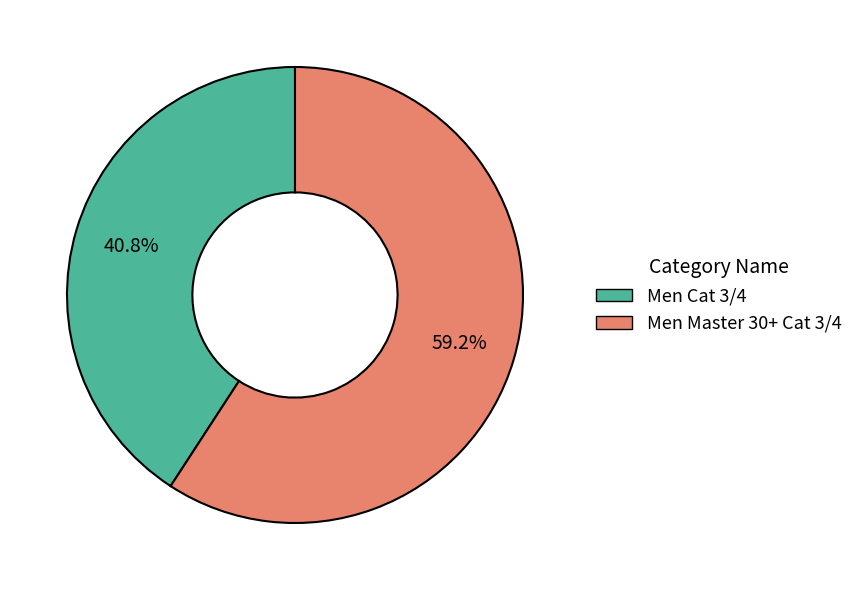

Does any single category account for the majority?

Yes